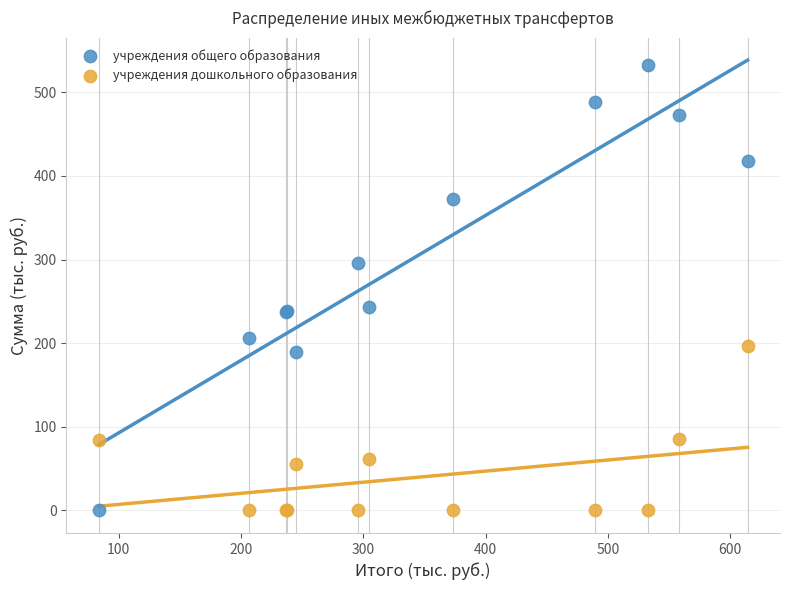

Which series contains the highest Y value?

учреждения общего образования